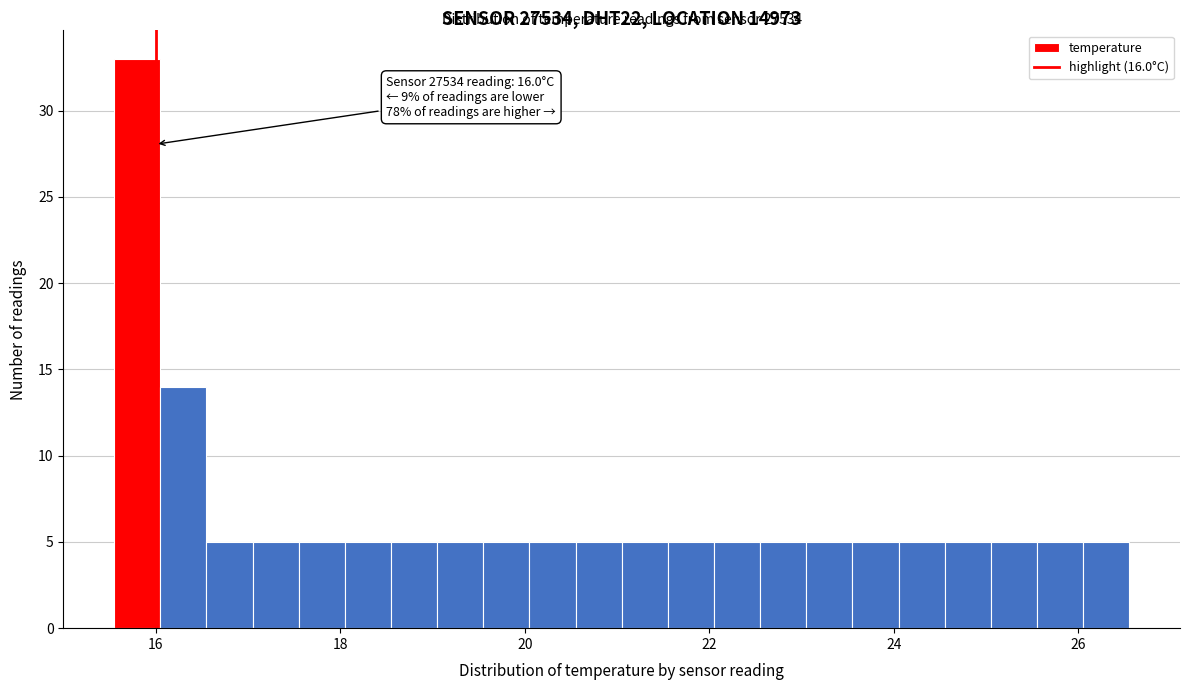

Around what value on the x-axis is the tallest bar? Give the approximate position of its centre, as read against the axis.

15.8